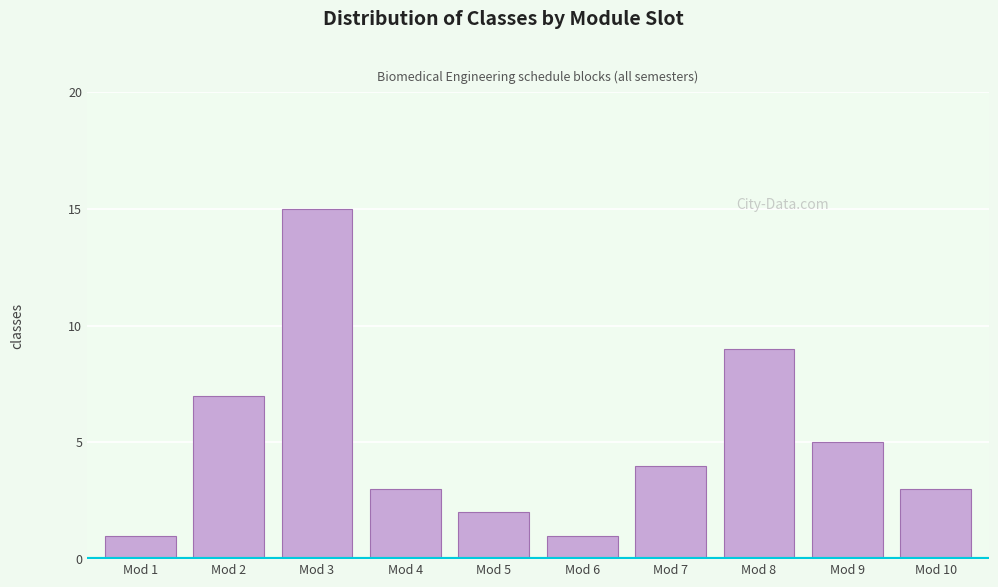

Reading left to right, transcribe all the data shown in this chart.

Mod 1=1	Mod 2=7	Mod 3=15	Mod 4=3	Mod 5=2	Mod 6=1	Mod 7=4	Mod 8=9	Mod 9=5	Mod 10=3